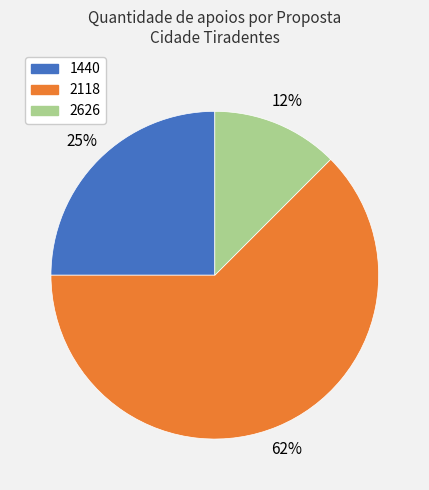

Is there a majority slice in this chart?

Yes